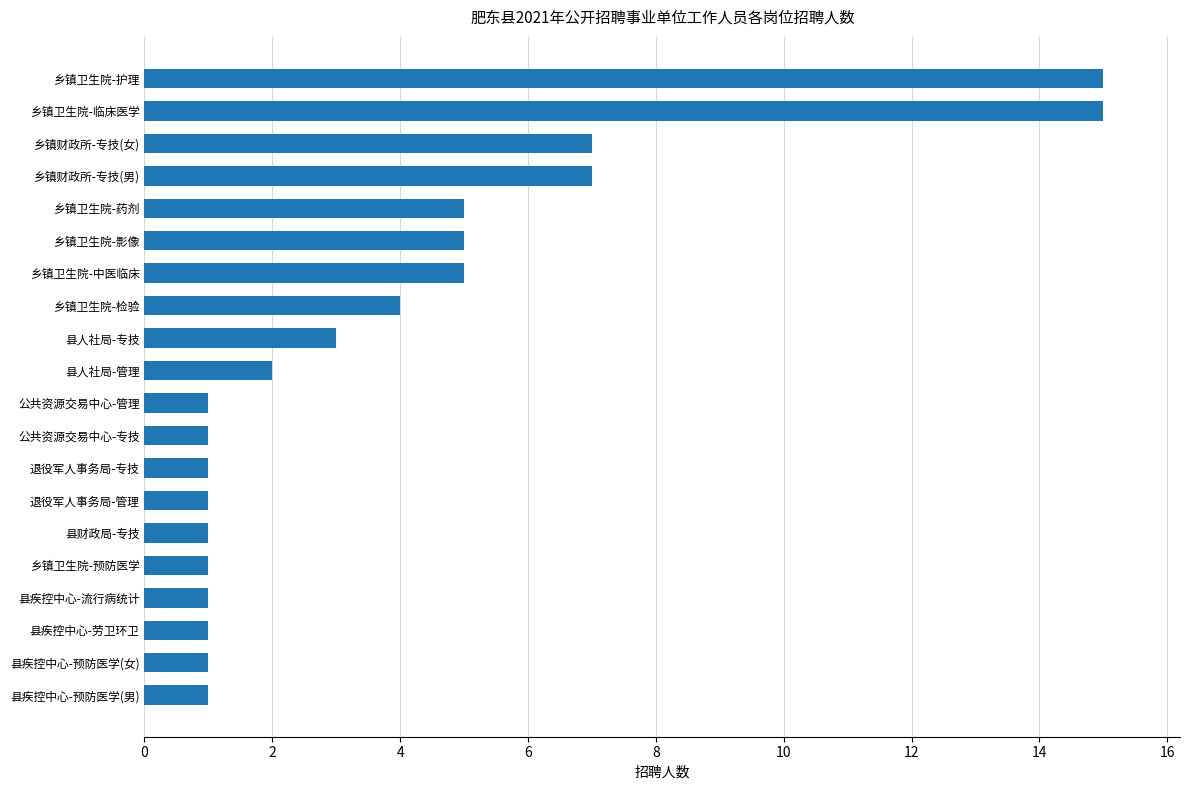

The chart shows a value of 4 at 乡镇卫生院-检验. True or false?

True